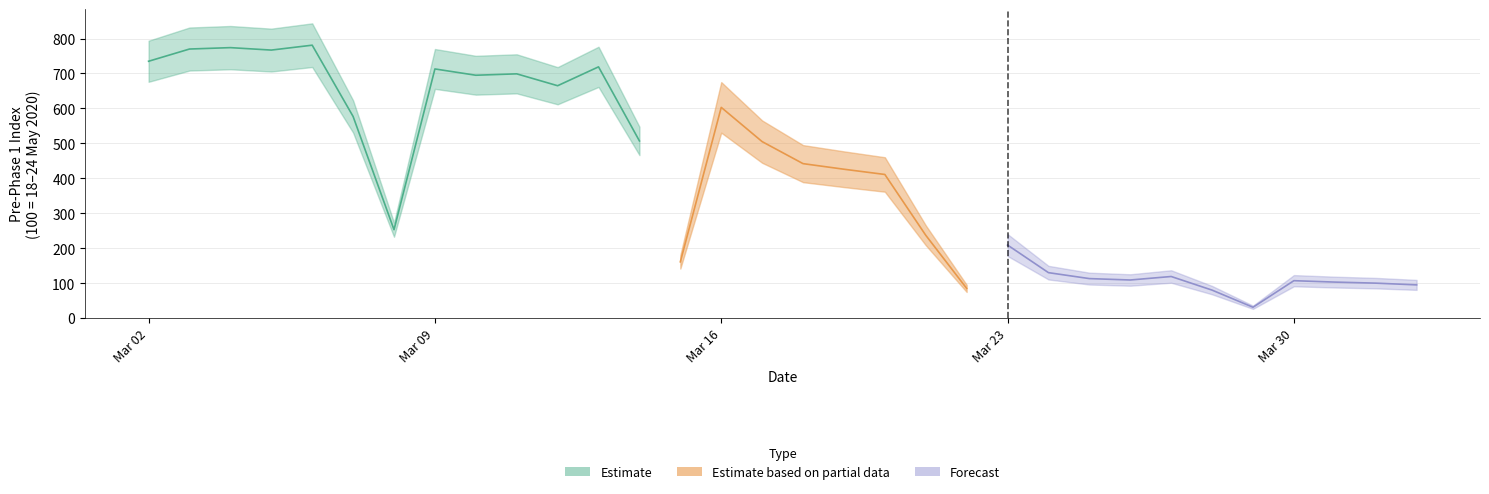

What is the change in value from 5 to 30?

-477